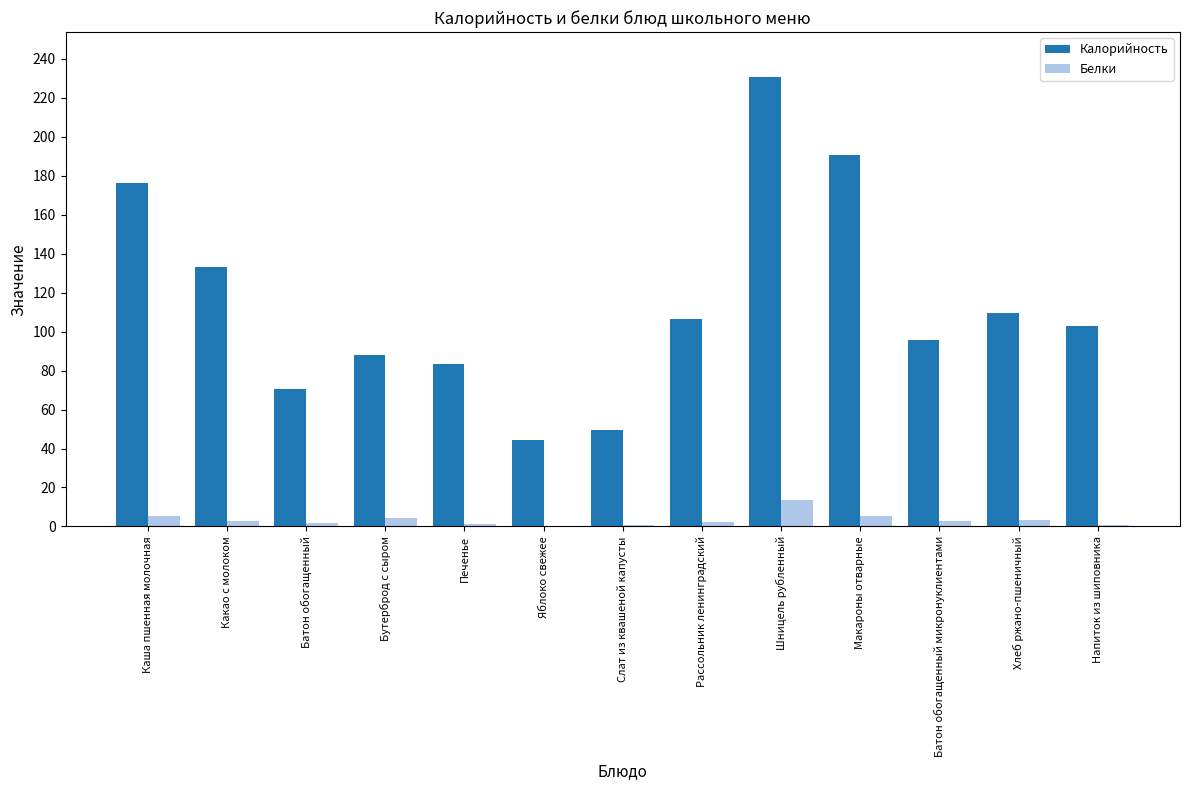

What is the sum of the Белки values at Рассольник ленинградский and Шницель рубленный?

15.9